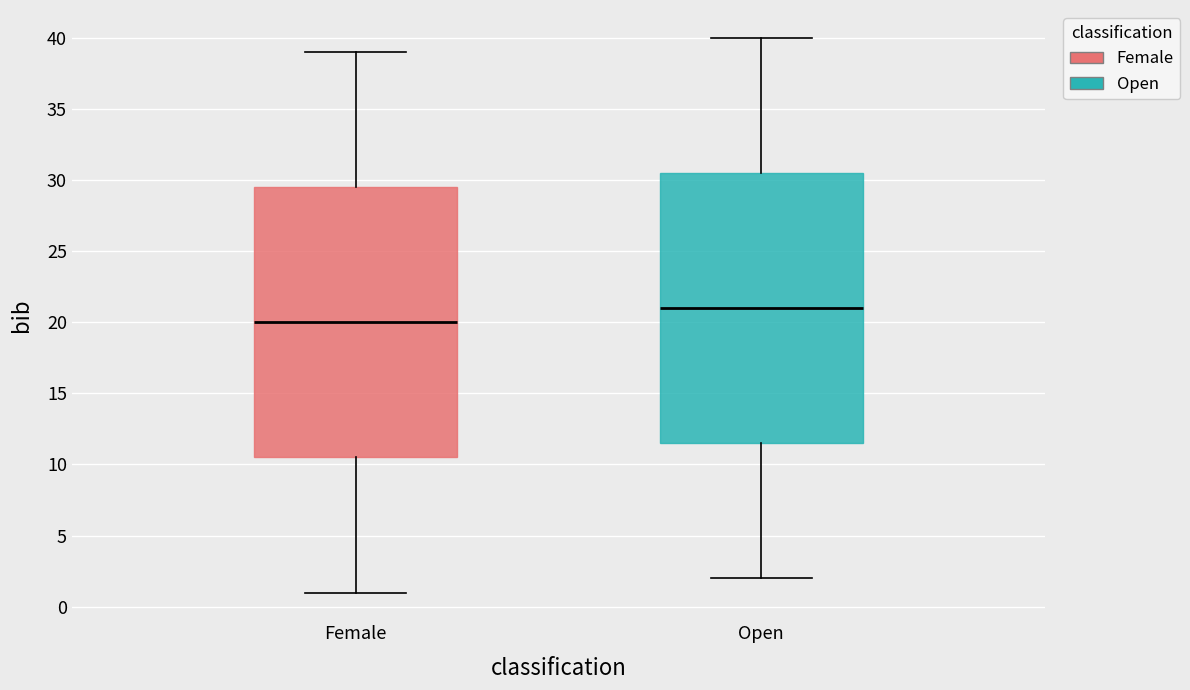

Which box's median line is the lowest?

Female